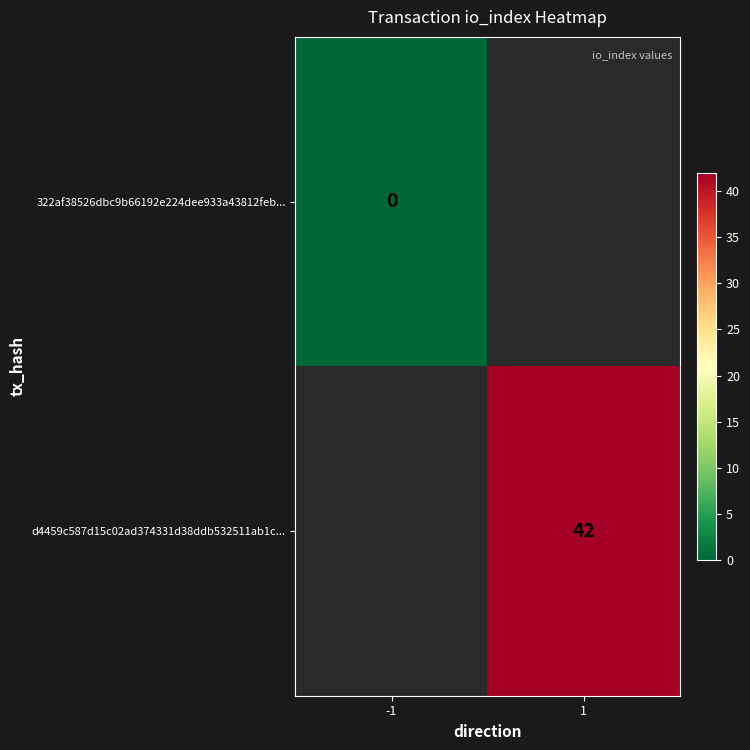

Is the value of d4459c587d15c02ad374331d38ddb532511ab1c... at 1 greater than the value of 322af38526dbc9b66192e224dee933a43812feb... at -1?

Yes